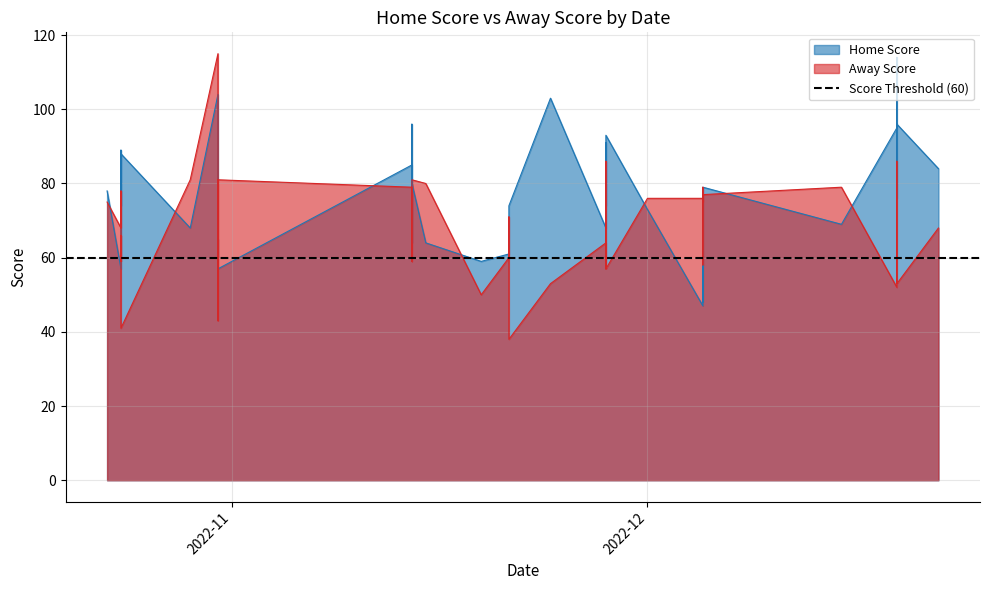

Is the value of Home Score at 31-10-2022 greater than the value of Away Score at 23-10-2022?

Yes